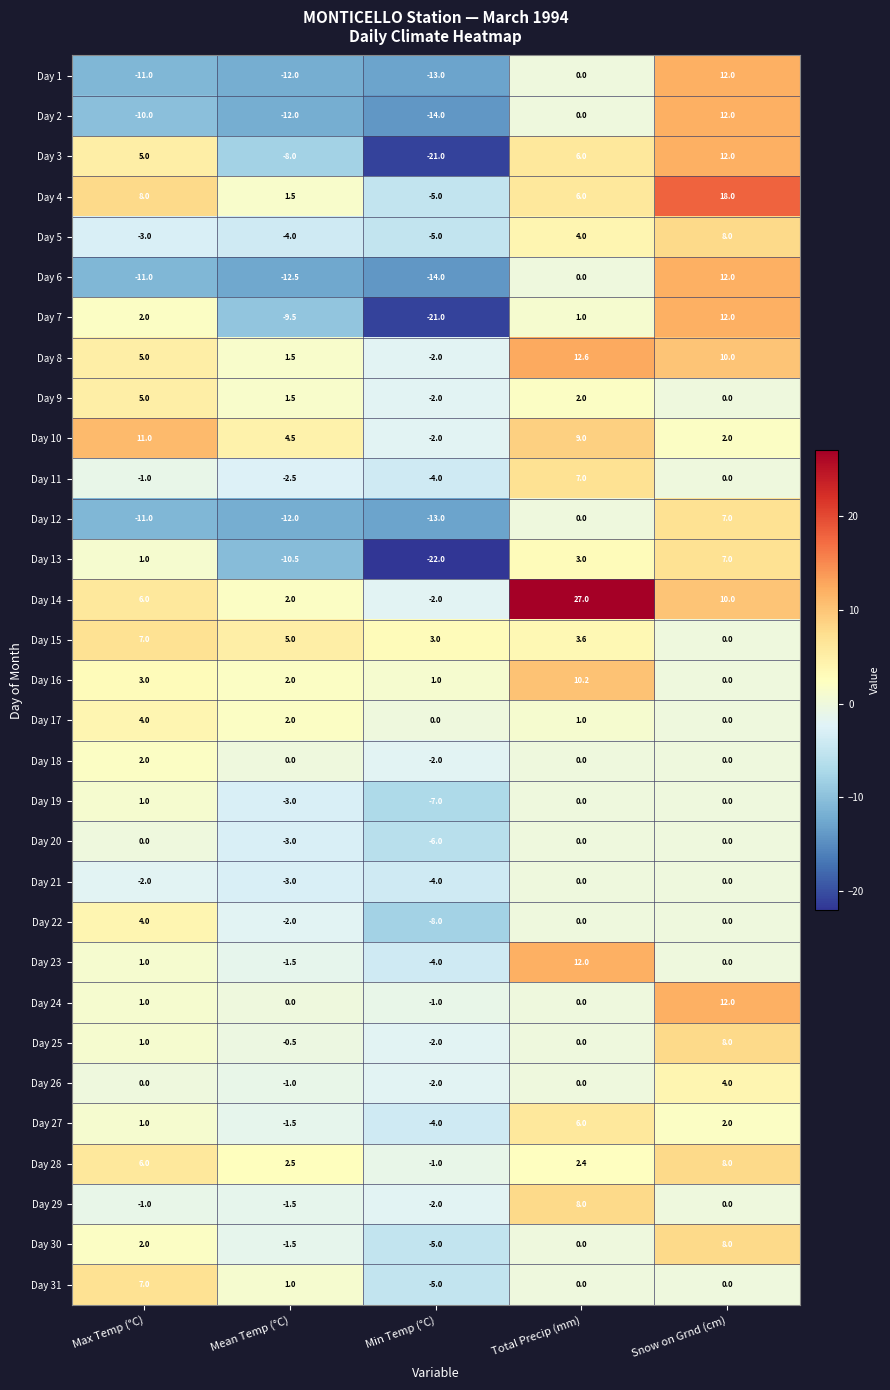

At which category does the chart reach its minimum across all series?

Min Temp (°C)